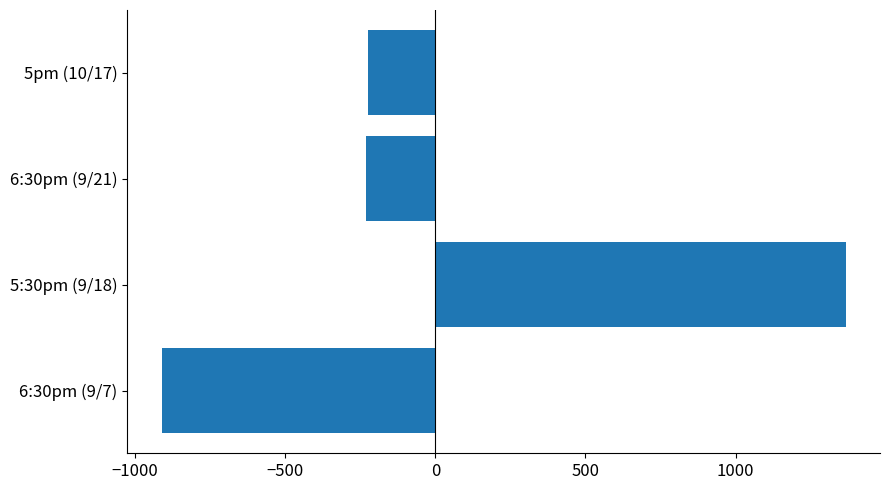

What is the difference between the maximum and minimum values?

2279